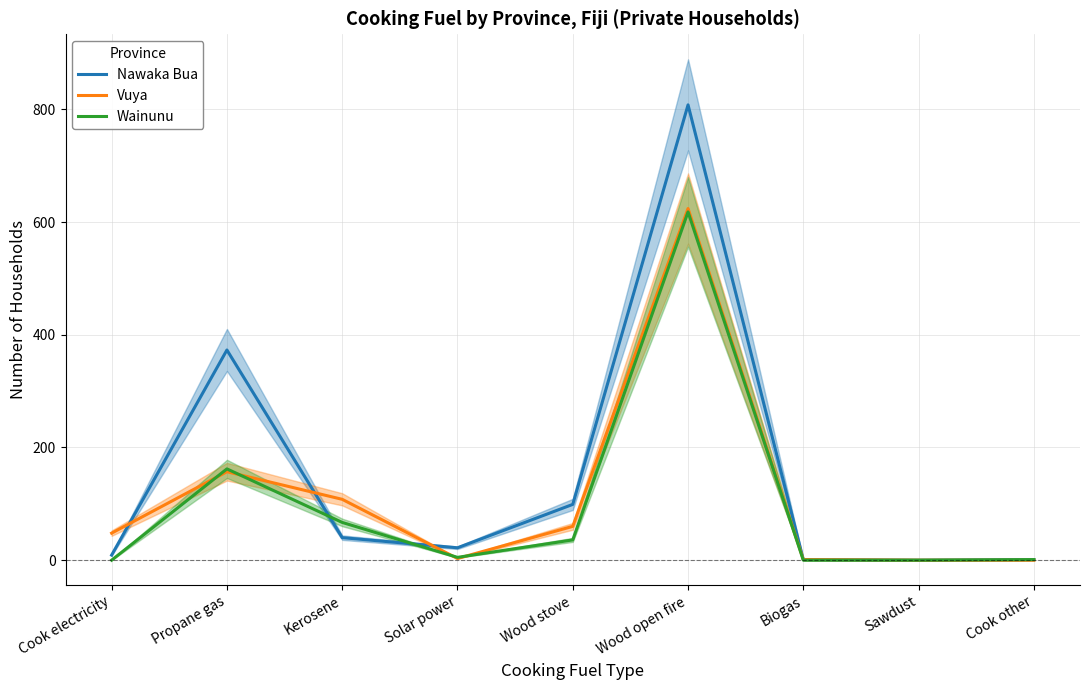

Which series ends up on top after the final intersection of Wainunu and Vuya?

Vuya